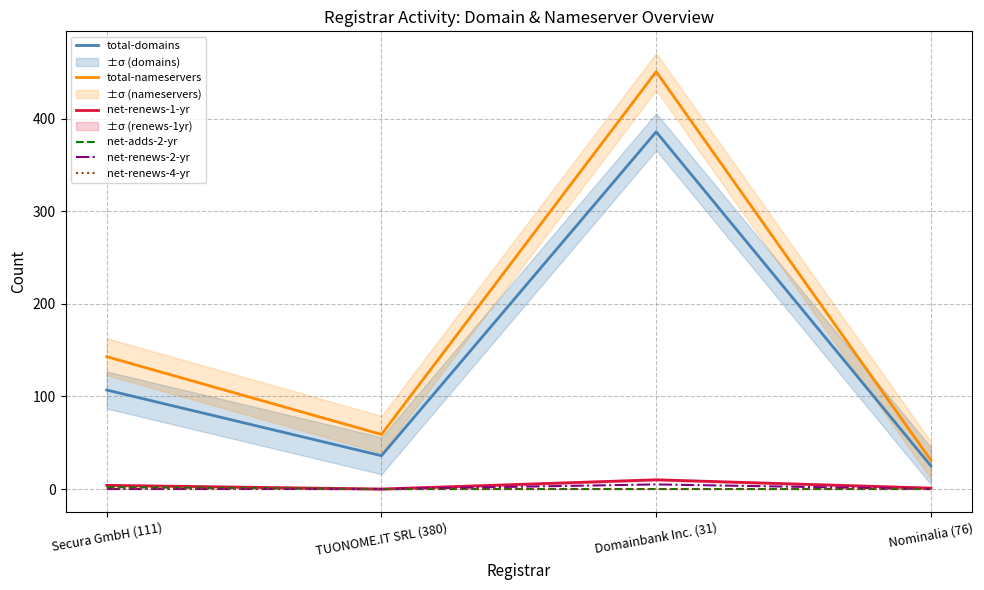

At which category does net-renews-1-yr reach its first local valley?

TUONOME.IT SRL (380)